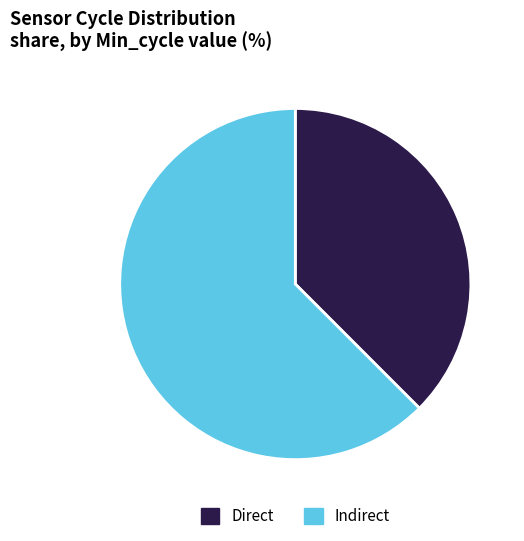

Approximately how many times larger is the value at Indirect compared to Direct?

1.7